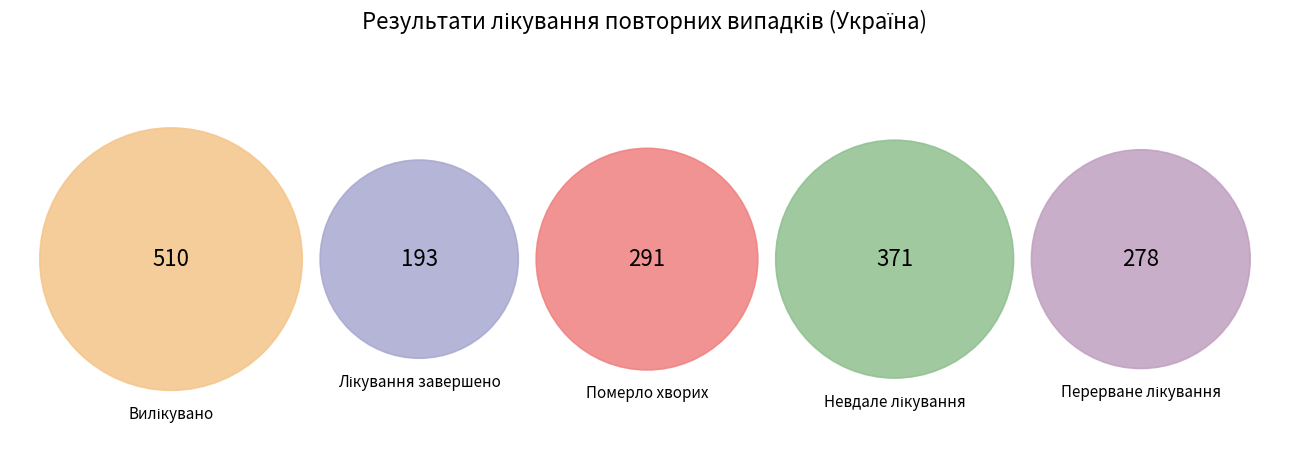

Which slice is the smallest?

Лікування завершено